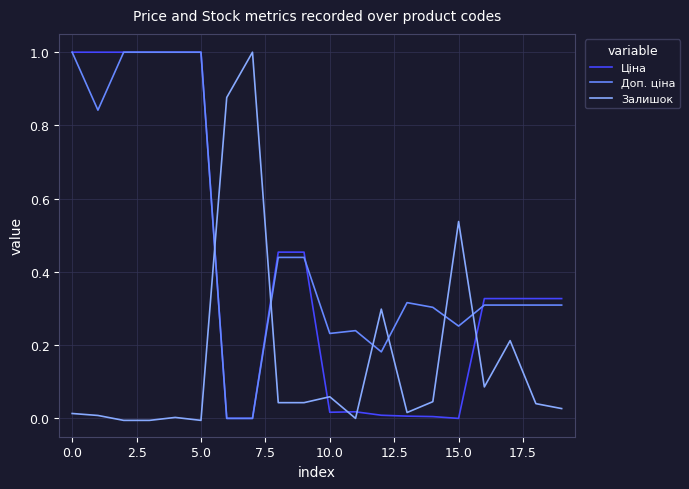

Rank the series by their average value, from highest to lowest.

Доп. ціна, Ціна, Залишок